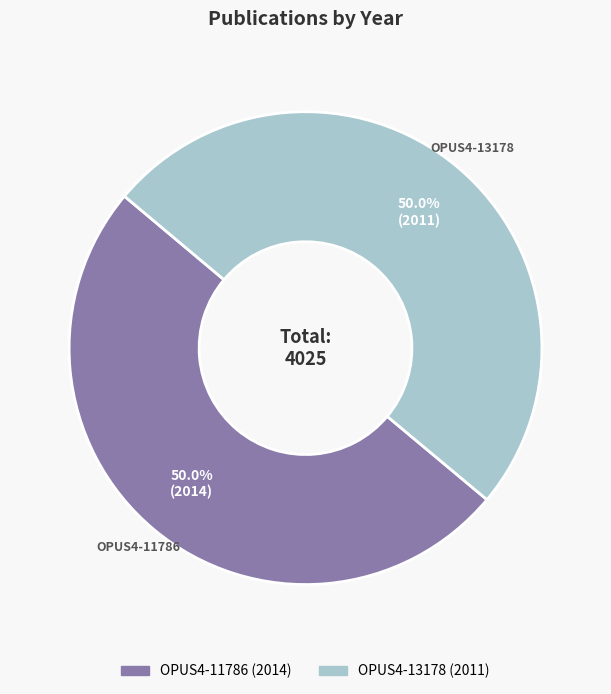

To the nearest percent, what percentage of the pie is OPUS4-13178?

50%